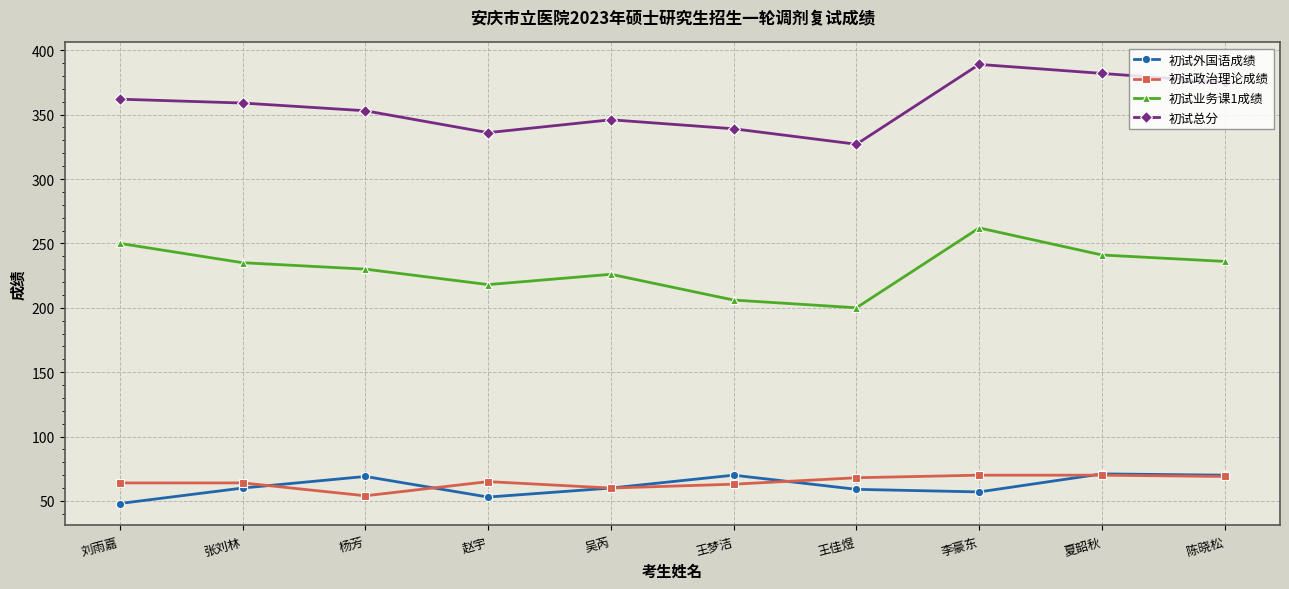

How many values in the 初试总分 series are below 359?

5